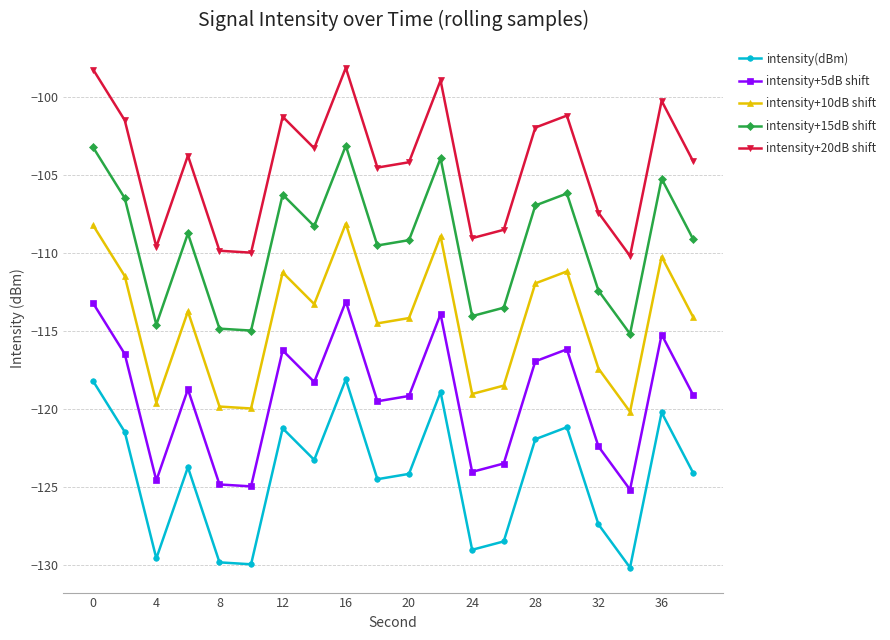

What is the value of the intensity+15dB shift point at the 3rd from the left?

-114.6